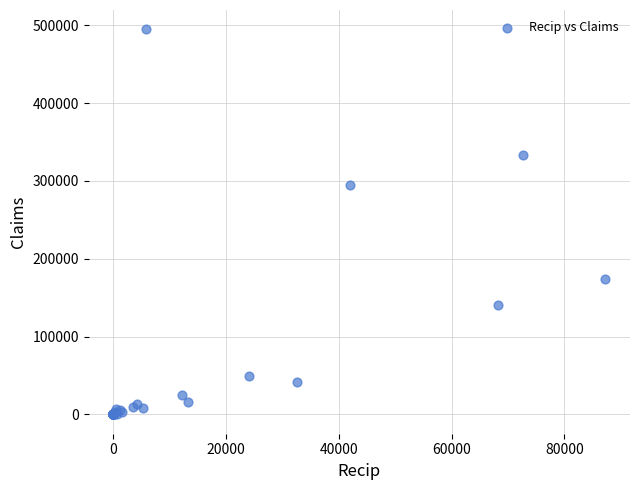

What Y value in the scatter plot is closest to 247447?

294459